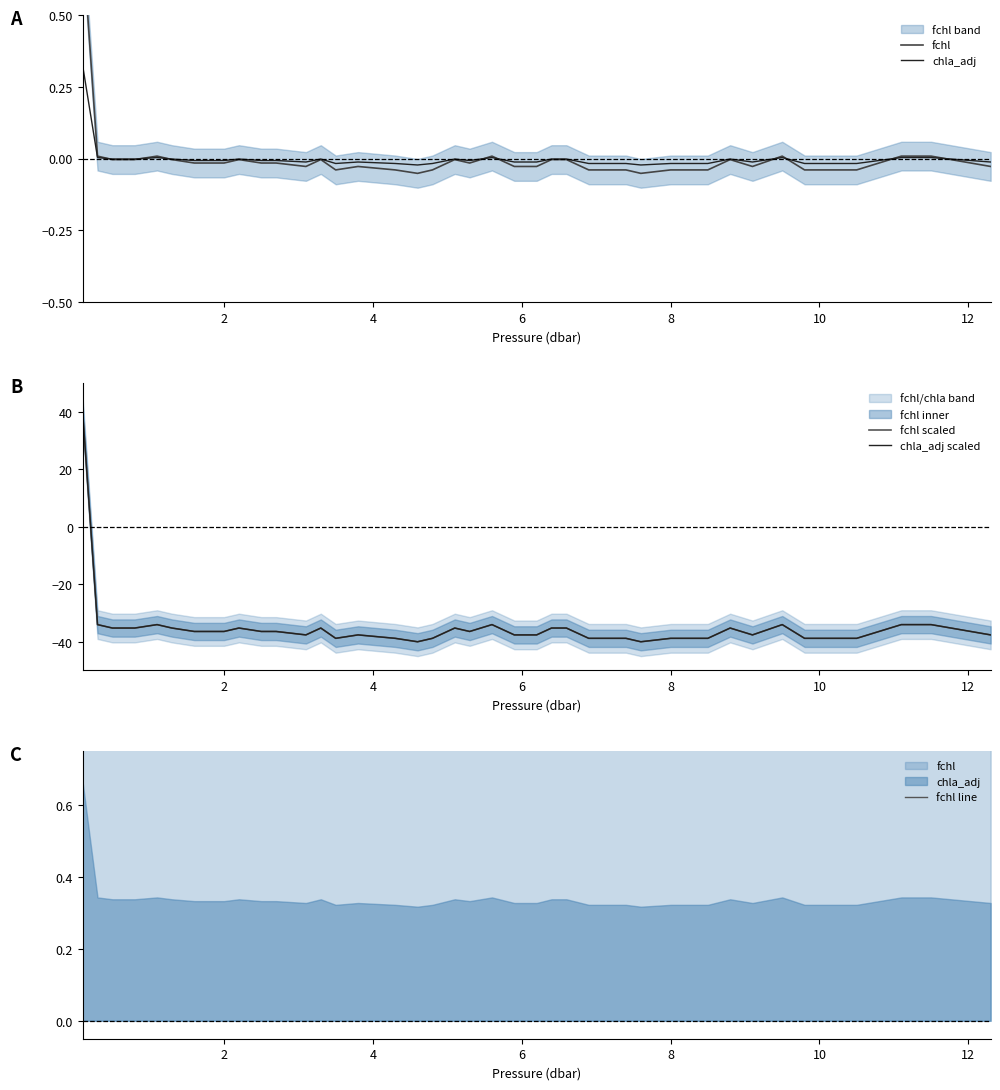

How many values in chla_adj are below zero?

33